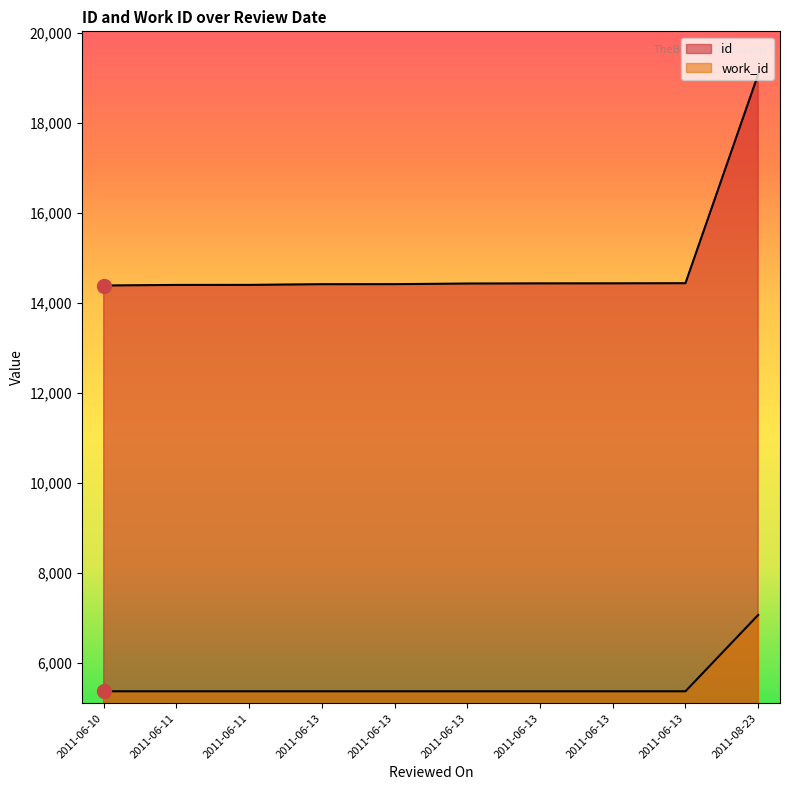

Where is id nearest to the value 16736?

2011-06-13